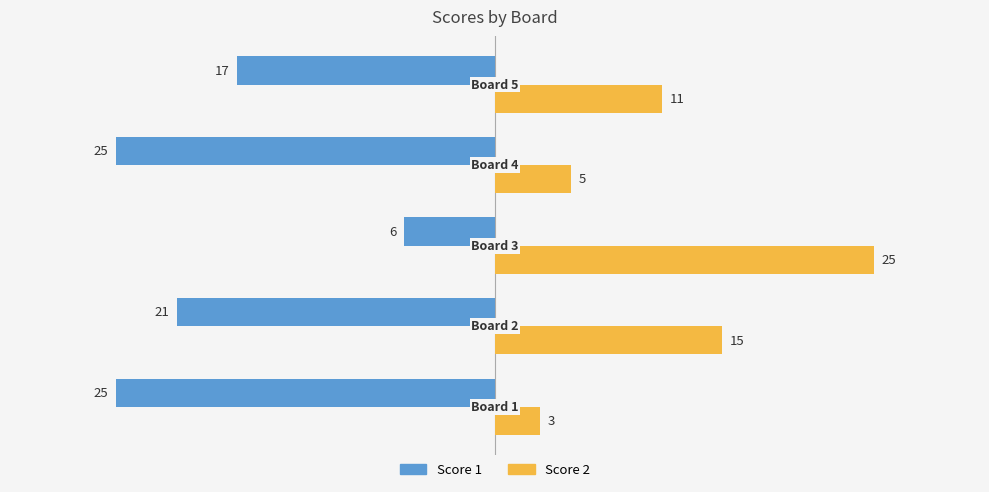

Rank the series by their maximum value, from lowest to highest.

Score 1, Score 2